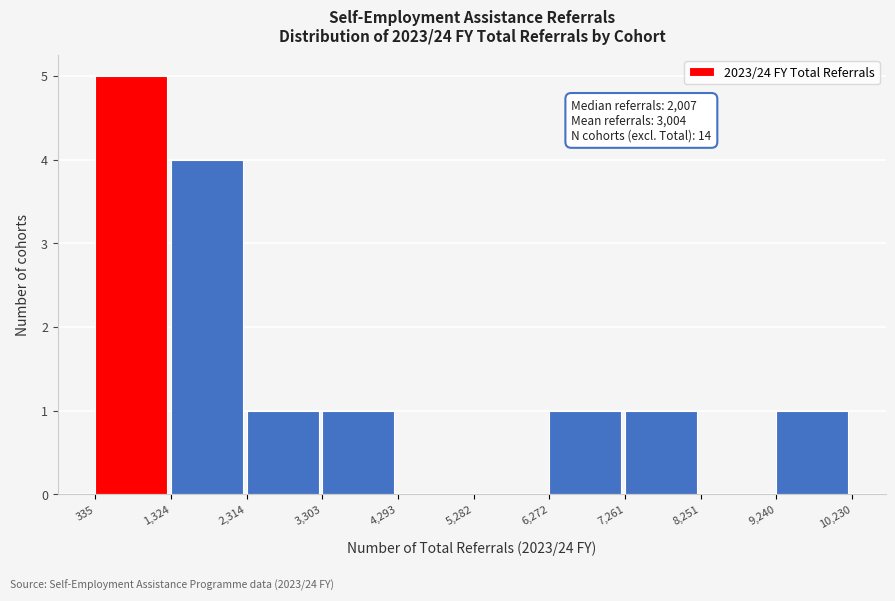

Over which range of the x-axis is the bar tallest?

335 to 1,324